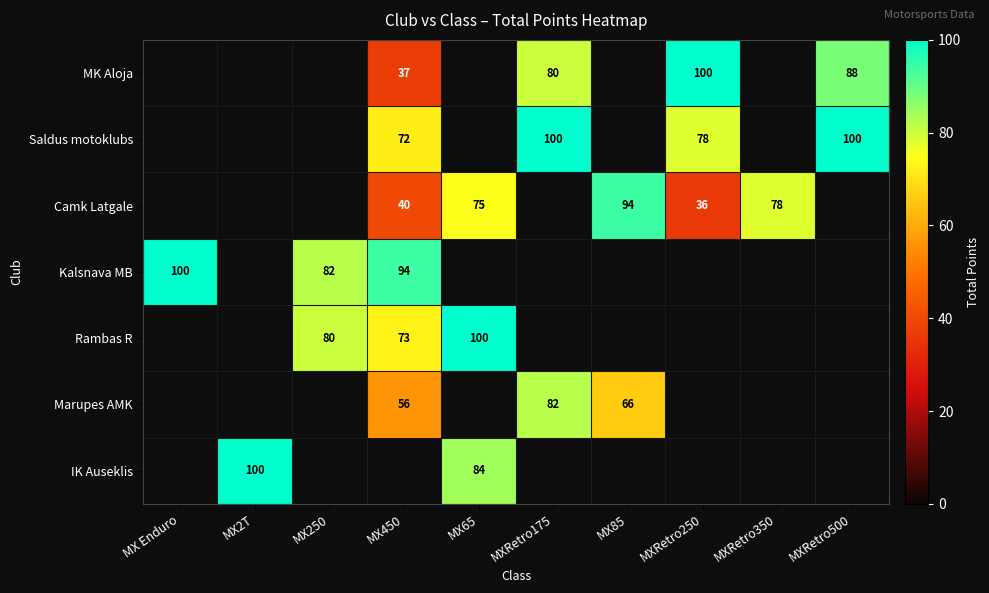

The IK Auseklis series shows 100 at MX2T. True or false?

True